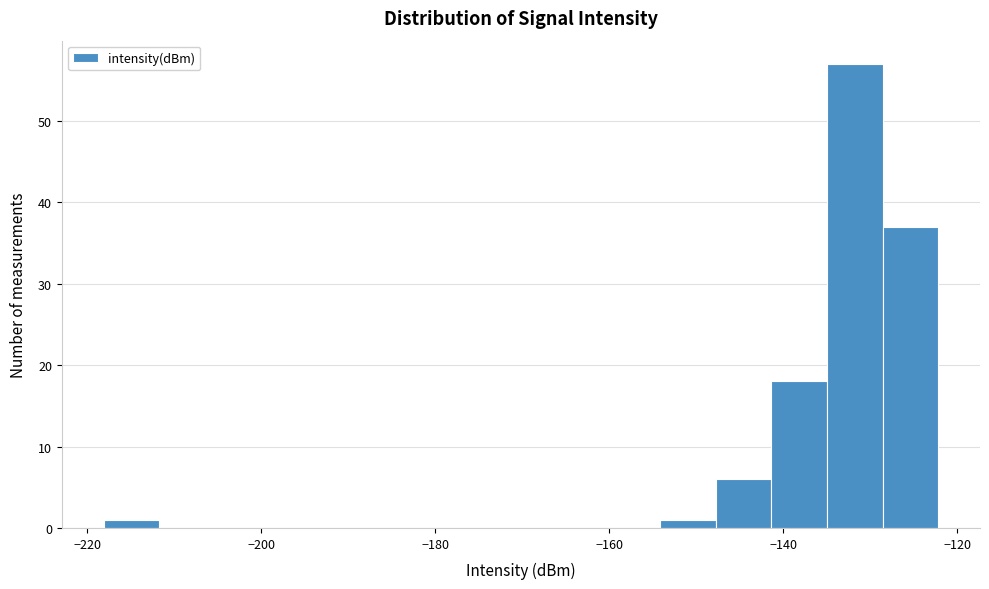

Around what value on the x-axis is the tallest bar? Give the approximate position of its centre, as read against the axis.

-132